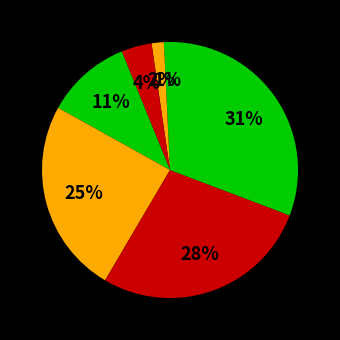

To the nearest percent, what is the average slice percentage?

14%